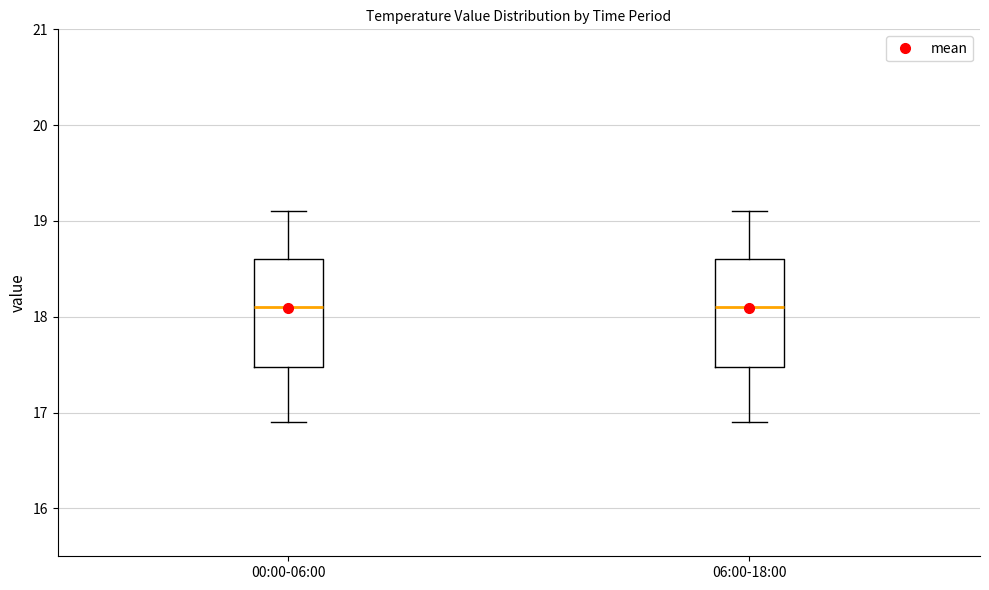

Reading left to right, read every box against the y-axis: the position of its median line, the range the box covers, and the ends of its whiskers. The values are not printed on the chart, so give them approximately, as read against the axis.

00:00-06:00: median 18.1, box 17.5 to 18.6, whiskers 16.9 to 19.1
06:00-18:00: median 18.1, box 17.5 to 18.6, whiskers 16.9 to 19.1